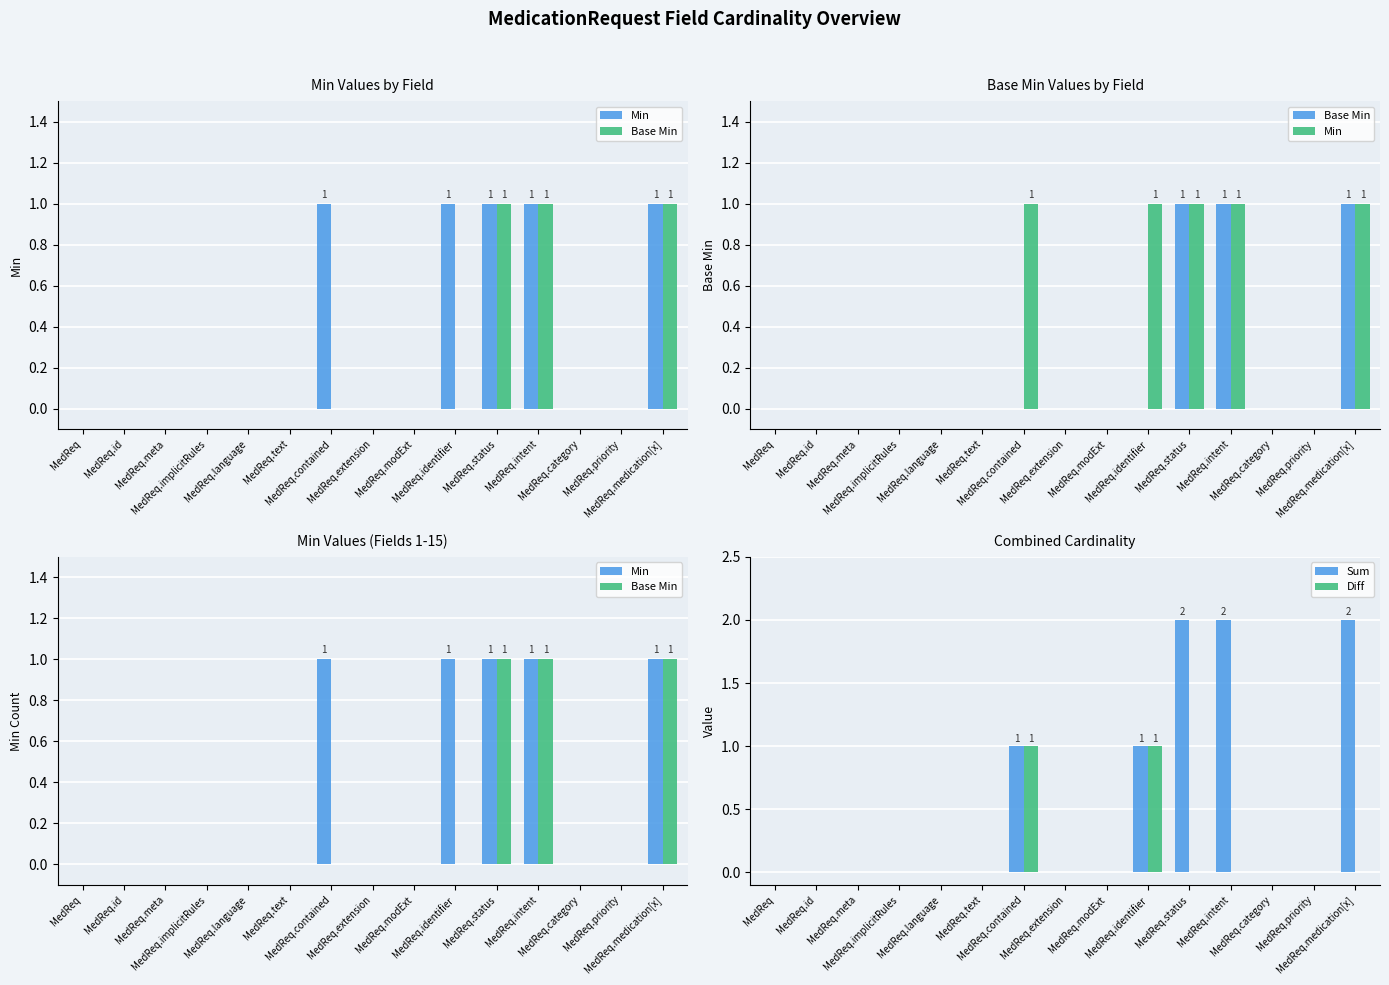

What is the label of the 9th bar from the left?

MedReq.modExt